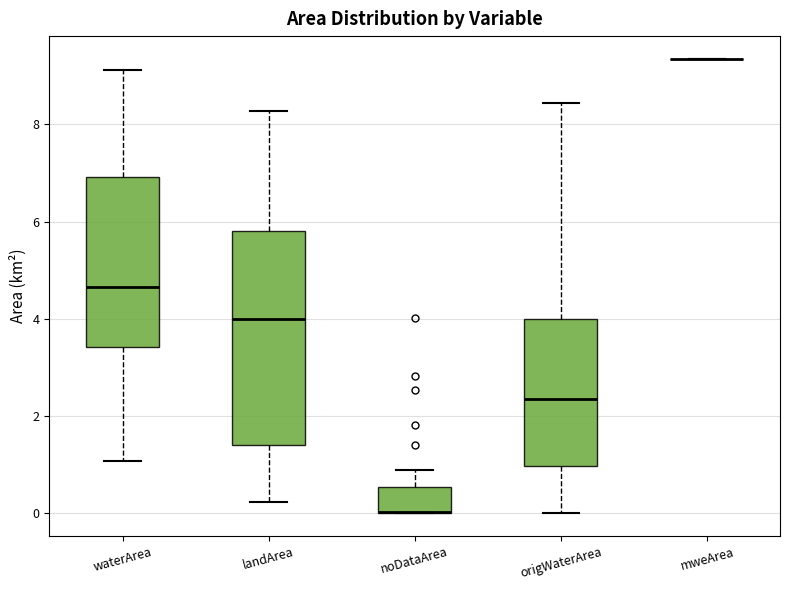

Reading left to right, read every box against the y-axis: the position of its median line, the range the box covers, and the ends of its whiskers. The values are not printed on the chart, so give them approximately, as read against the axis.

waterArea: median 4.6, box 3.4 to 7.0, whiskers 1.0 to 9.2
landArea: median 4.0, box 1.4 to 5.8, whiskers 0.2 to 8.2
noDataArea: median 0.0 (drawn on the box's lower edge), box 0.0 to 0.6, whiskers 0.0 to 0.8
origWaterArea: median 2.4, box 1.0 to 4.0, whiskers 0.0 to 8.4
mweArea: box collapsed to a line at 9.4, whiskers 9.4 to 9.4